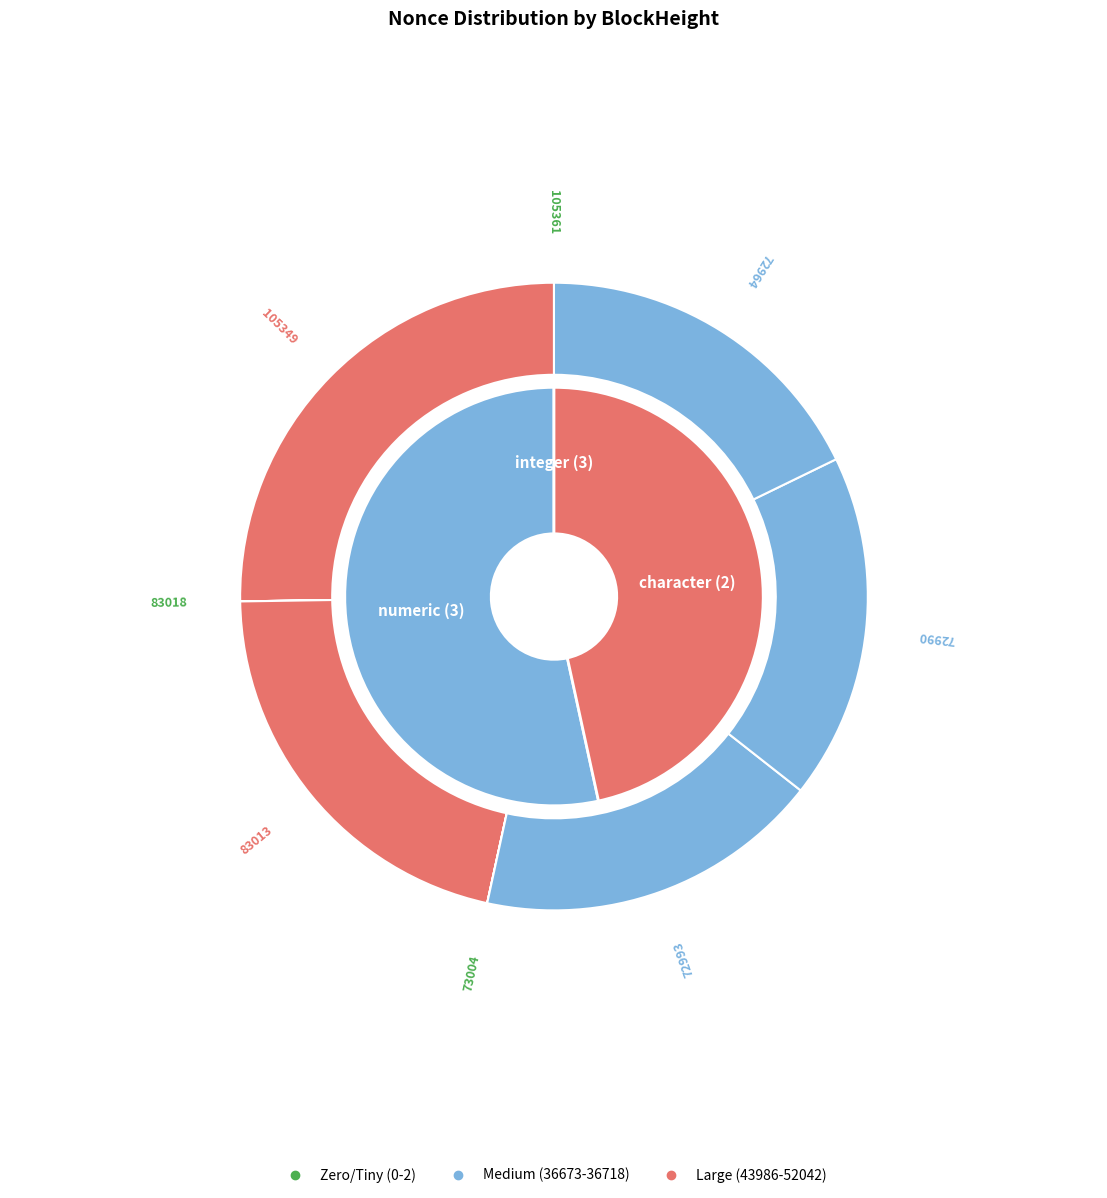

What portion of the pie excludes 72964?

82.2%